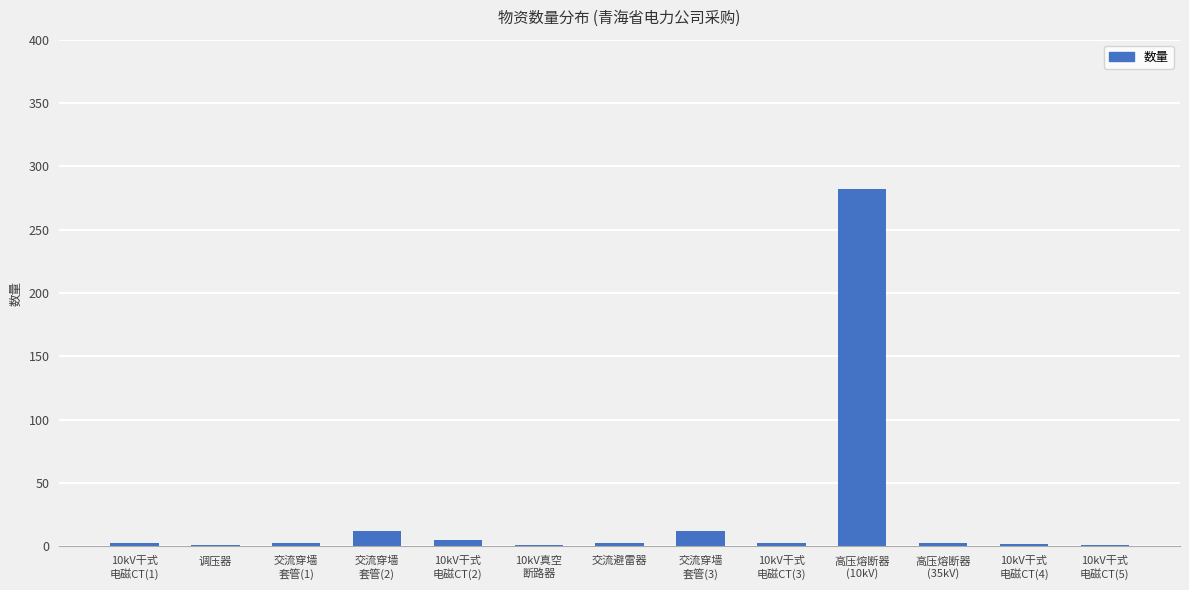

What is the sum of all values?

331